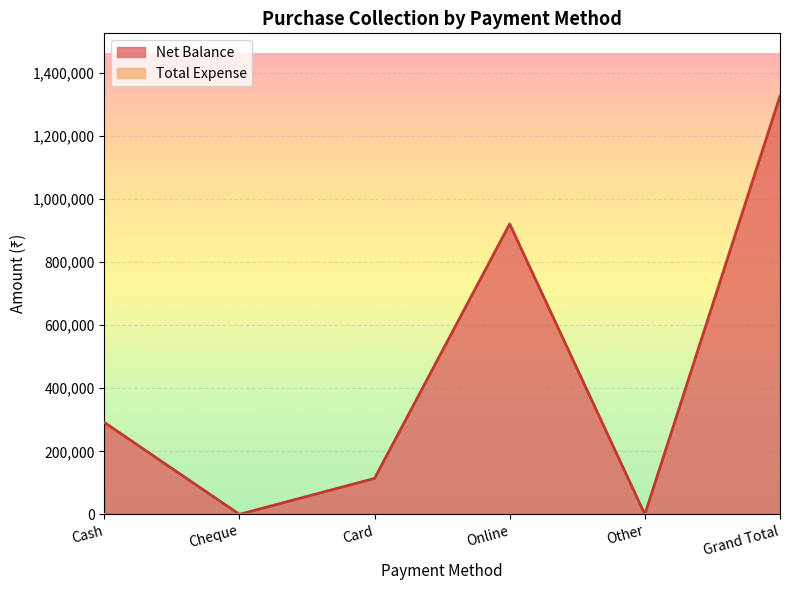

The value at Cheque is 536122. True or false?

False